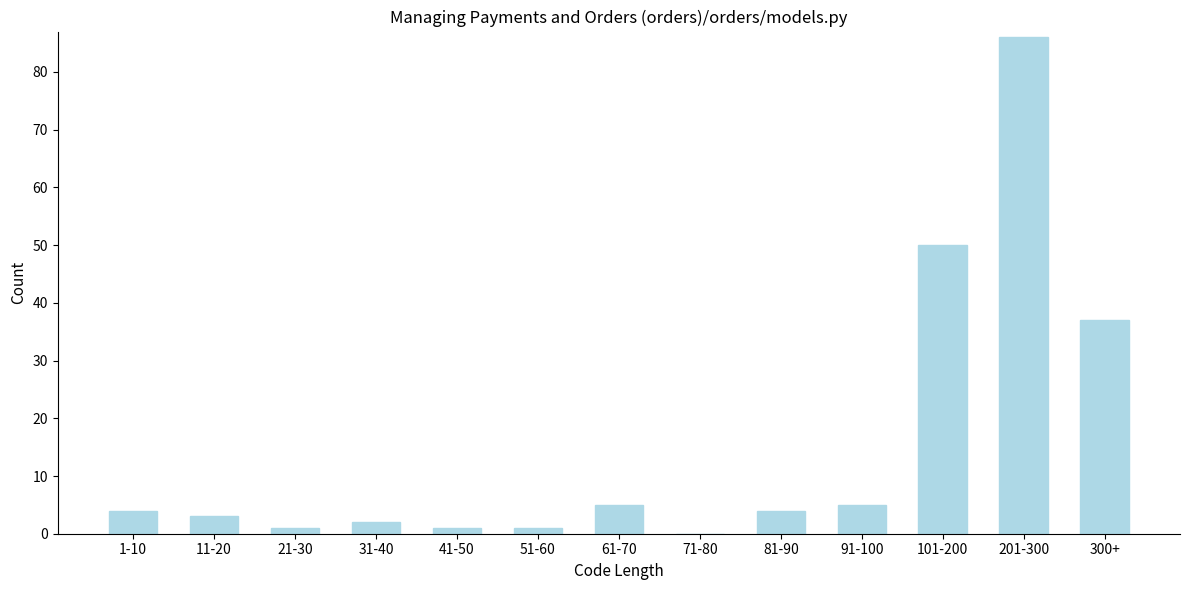

Reading right to left, what are all the values shown in this chart?

300+=37	201-300=86	101-200=50	91-100=5	81-90=4	71-80=0	61-70=5	51-60=1	41-50=1	31-40=2	21-30=1	11-20=3	1-10=4